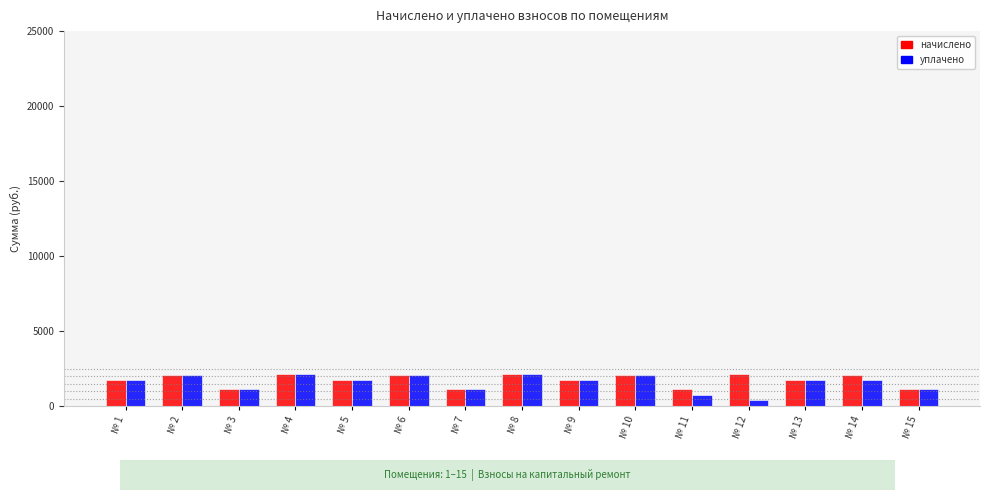

What is the value of the начислено bar at the 13th from the left?

1762.4